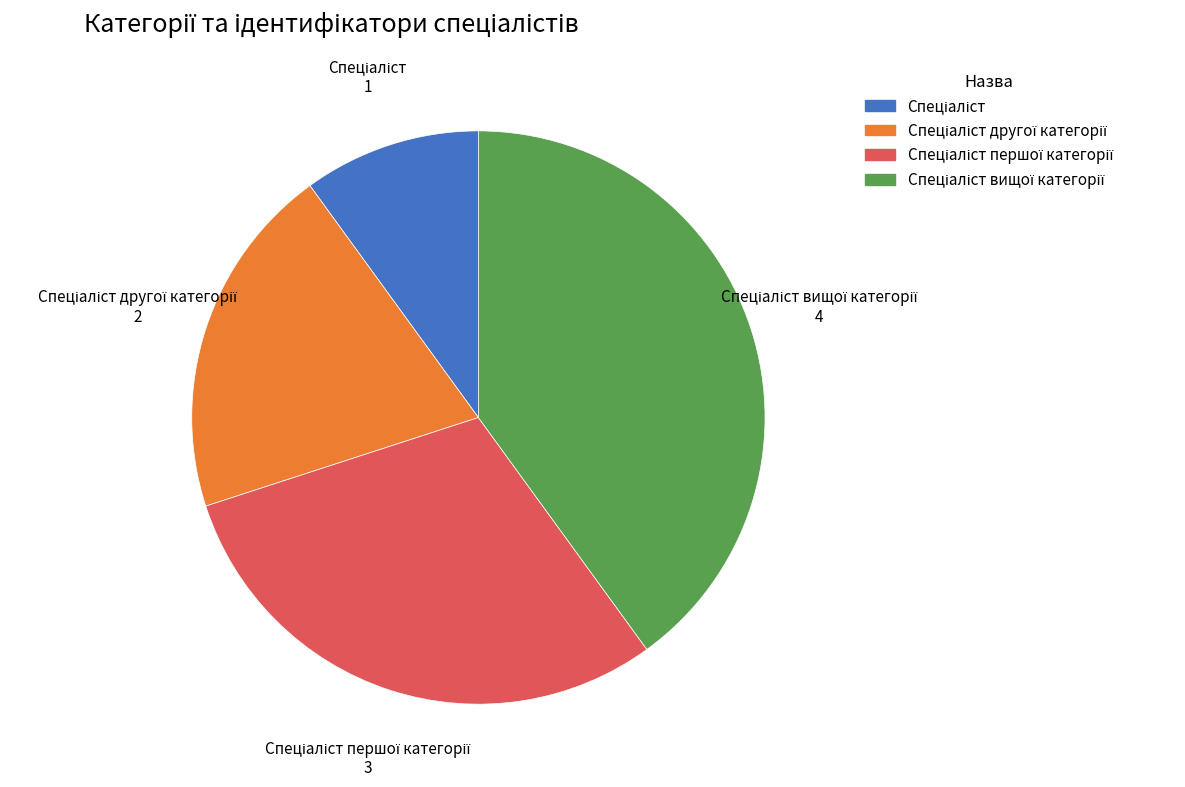

How many segments does this pie chart have?

4